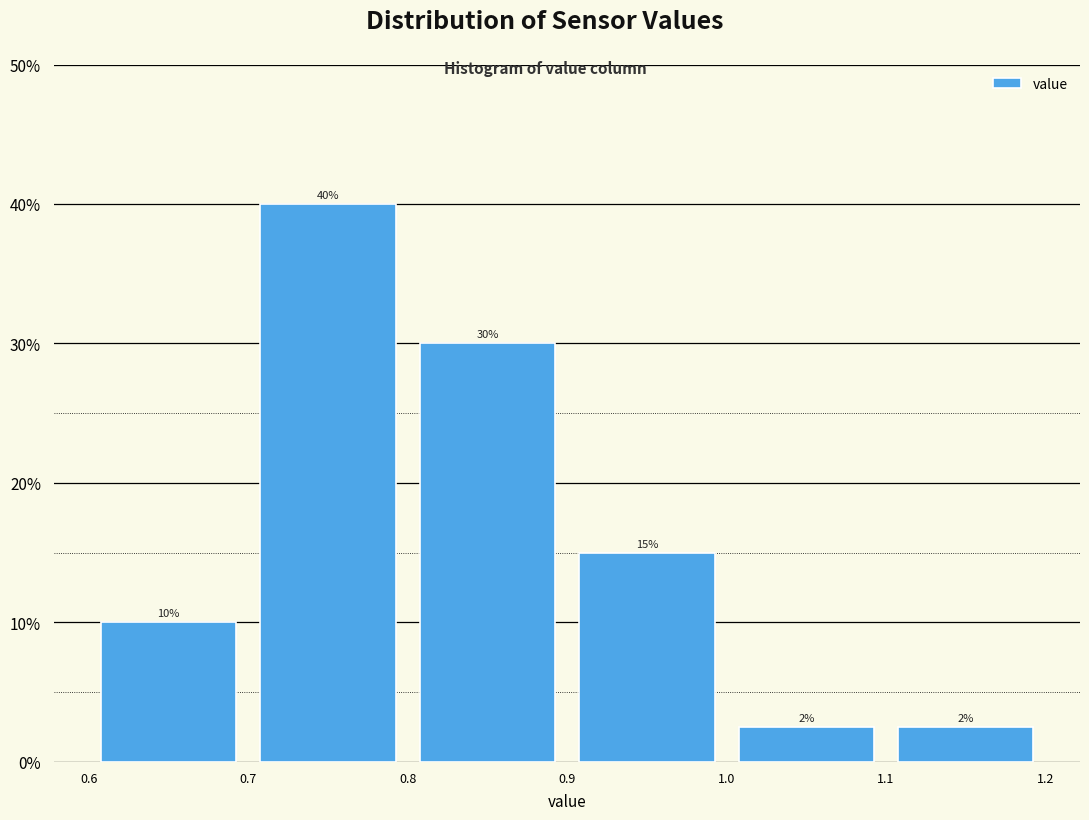

Over which range of the x-axis is the bar tallest?

0.7 to 0.8